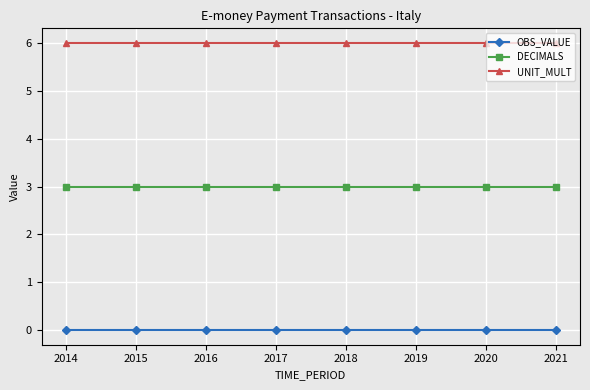

What is the total value across all series at 2014?

9